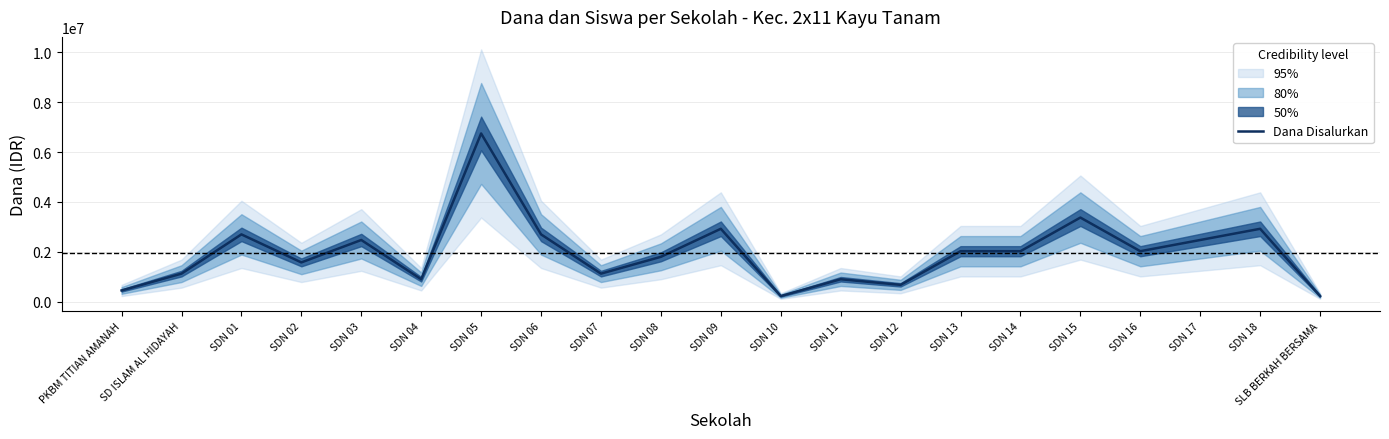

How many interior local peaks (higher than both neighbors) does the data have?

7